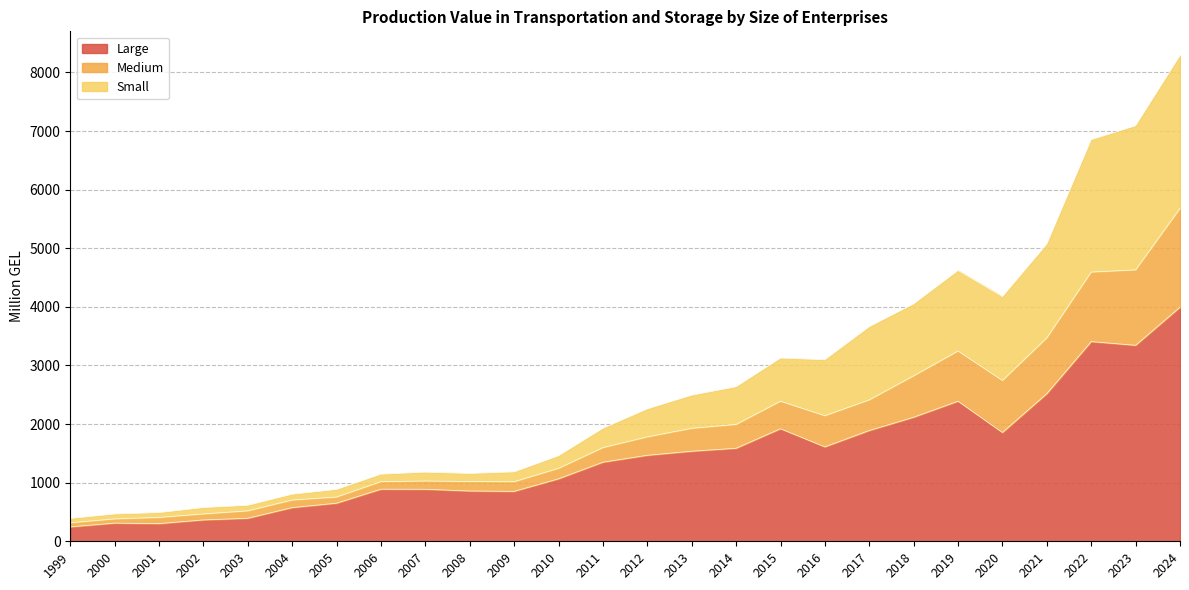

How many interior local valleys does the Medium series have?

3